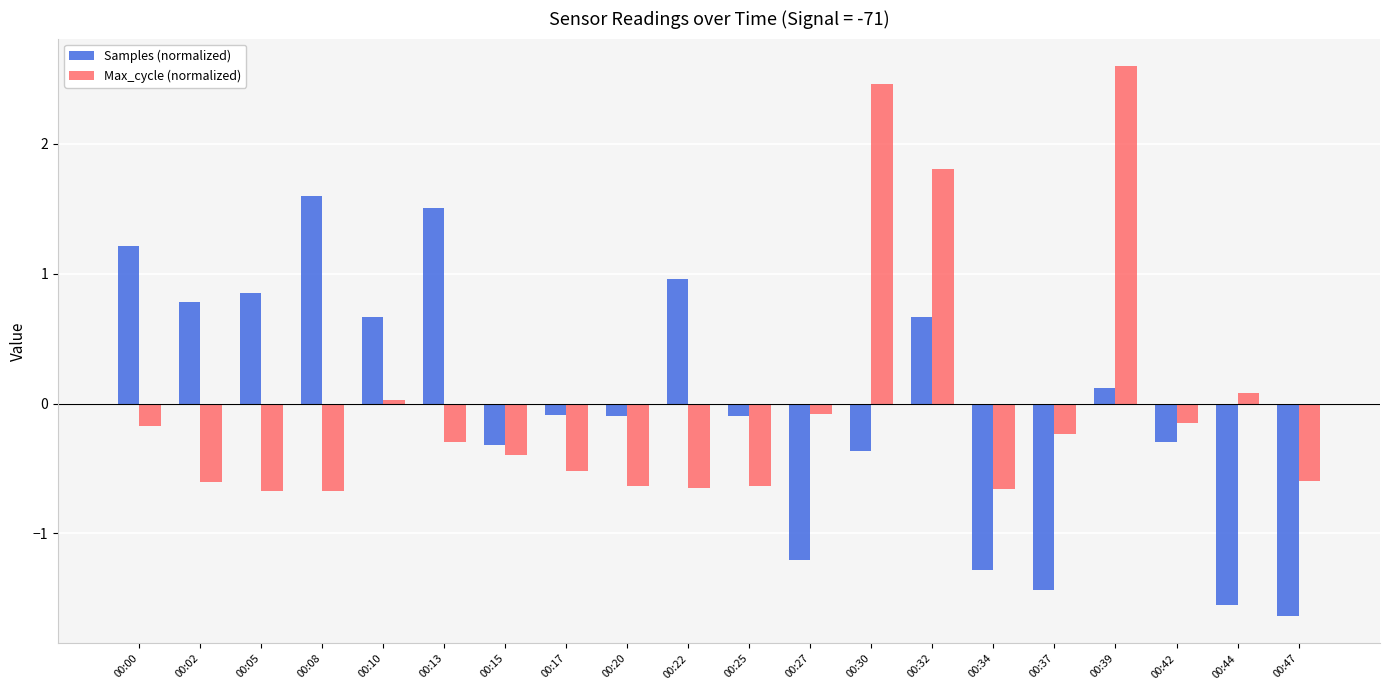

What are all the series names shown in the legend?

Samples (normalized), Max_cycle (normalized)